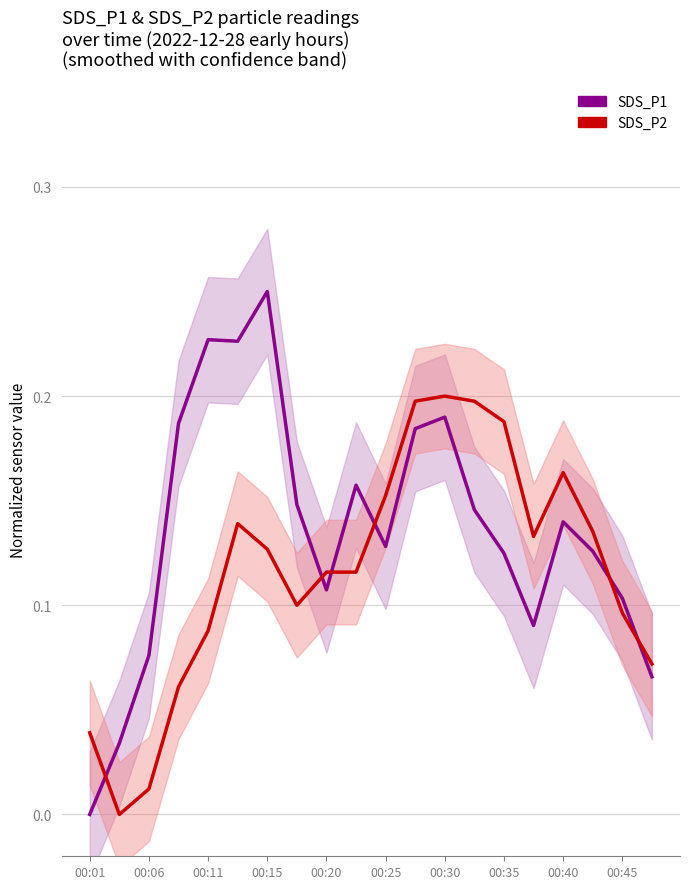

Reading left to right, what are all the values shown in this chart?

SDS_P1: 0.0	0.0	0.1	0.2	0.2	0.2	0.2	0.1	0.1	0.2	0.1	0.2	0.2	0.1	0.1	0.1	0.1	0.1	0.1	0.1
SDS_P2: 0.0	0.0	0.0	0.1	0.1	0.1	0.1	0.1	0.1	0.1	0.2	0.2	0.2	0.2	0.2	0.1	0.2	0.1	0.1	0.1